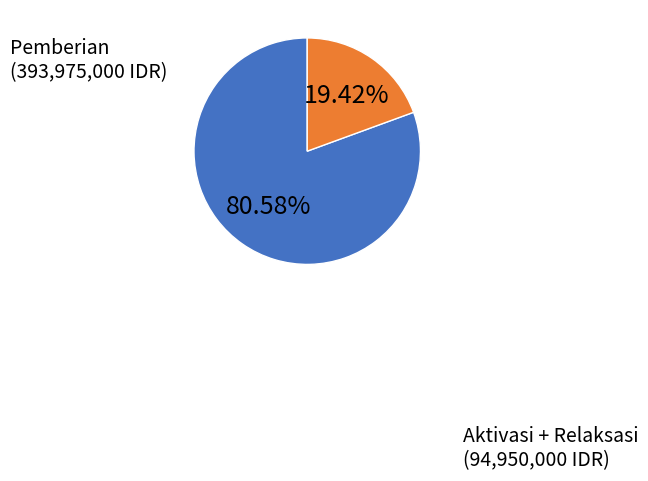

Is there a majority slice in this chart?

Yes